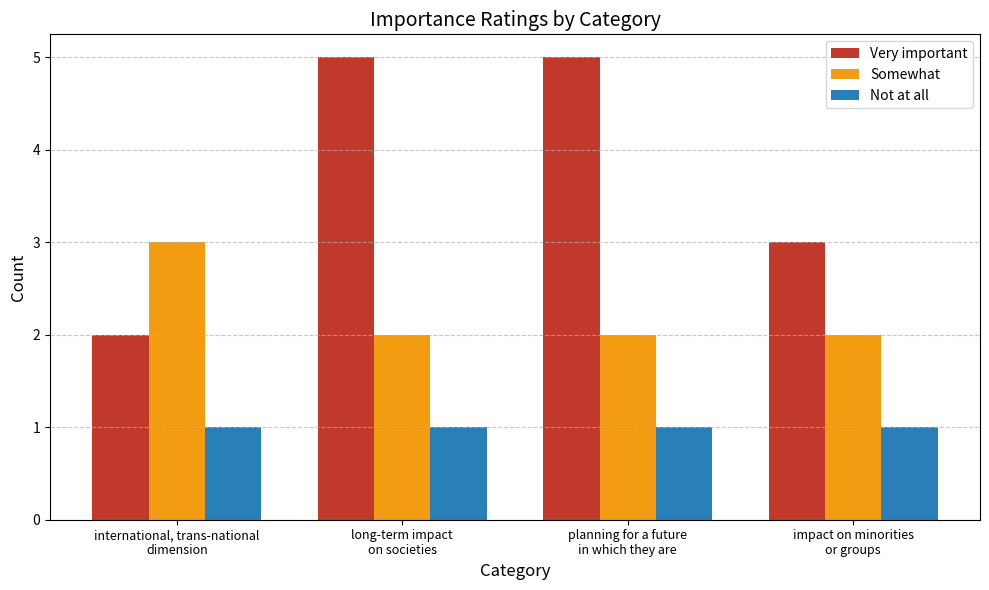

List the series in order of their overall mean, lowest first.

Not at all, Somewhat, Very important